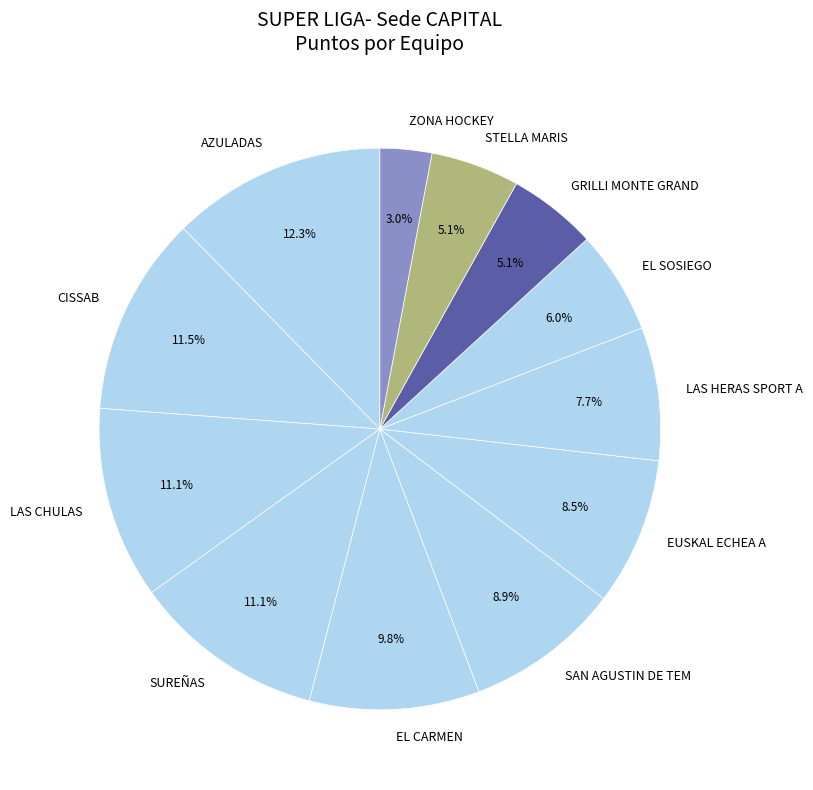

To the nearest percent, what is the combined percentage of SAN AGUSTIN DE TEM and EL SOSIEGO?

15%